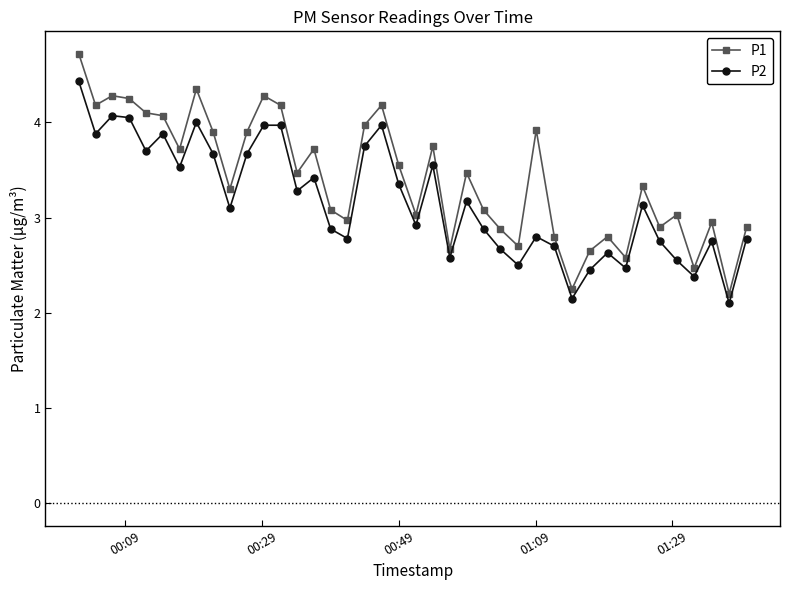

True or false: P2 and P1 cross at least once.

False